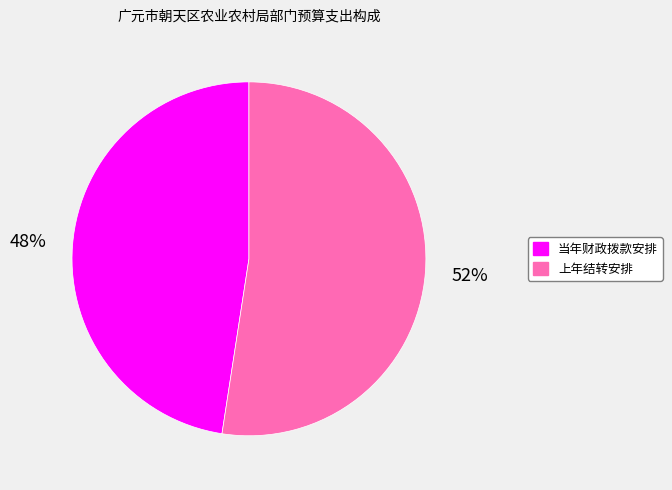

To the nearest percent, what is the average slice percentage?

50%